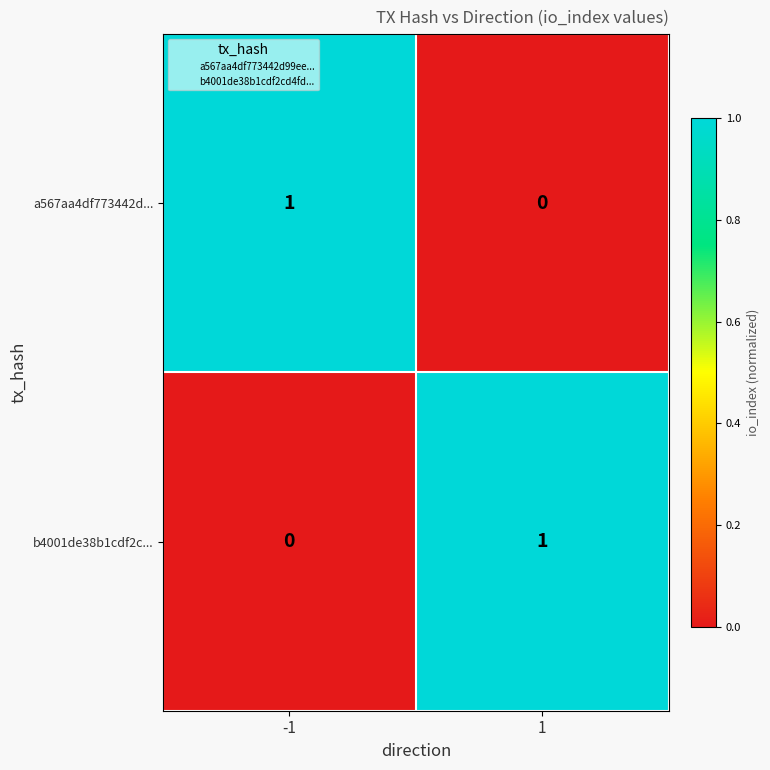

The value of a567aa4df773442d... at -1 is 1. True or false?

True